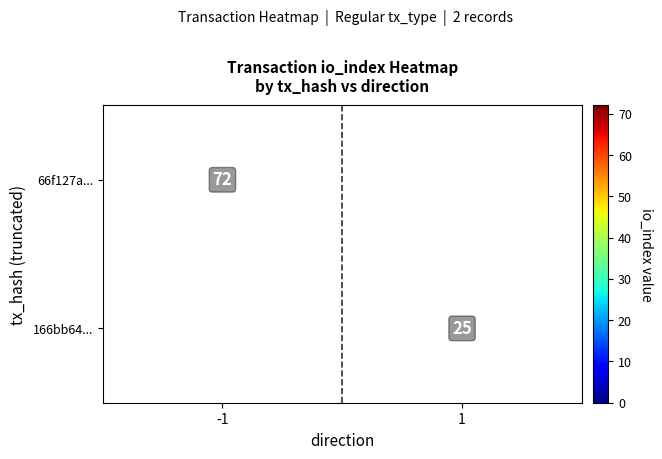

True or false: 66f127a... has a value of 72 at -1.

True